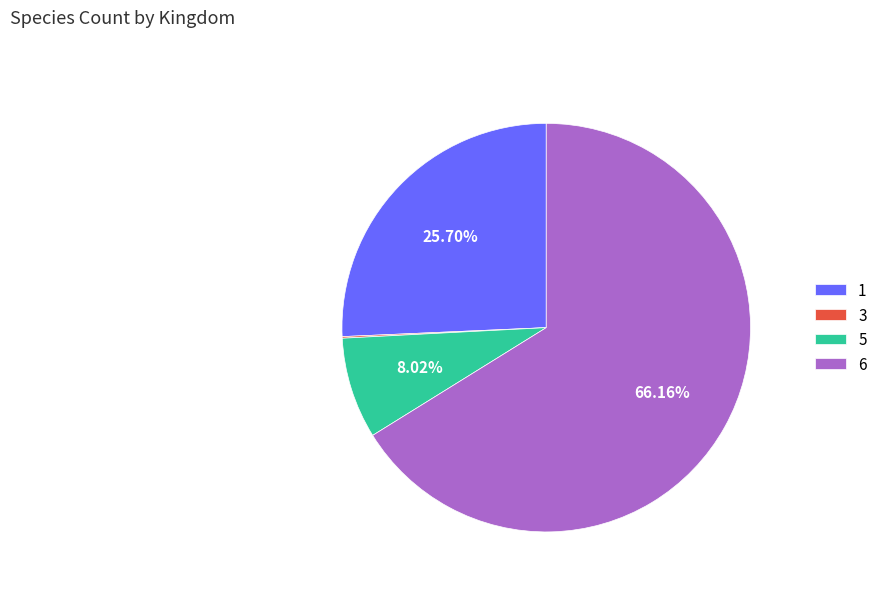

Does any single category account for the majority?

Yes